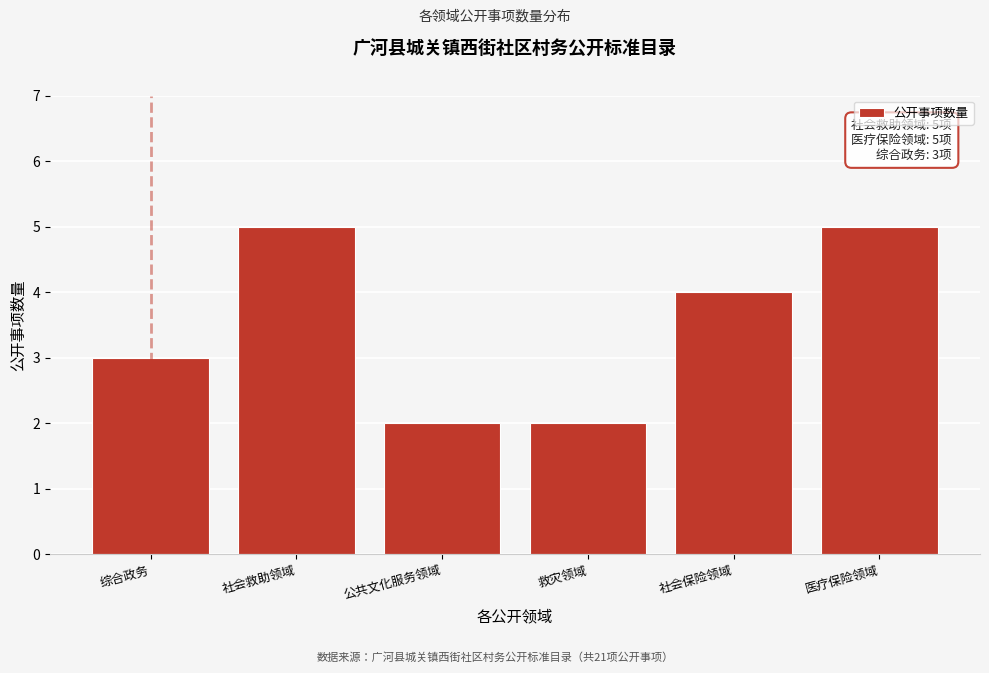

Reading left to right, extract all data points from this chart.

3	5	2	2	4	5